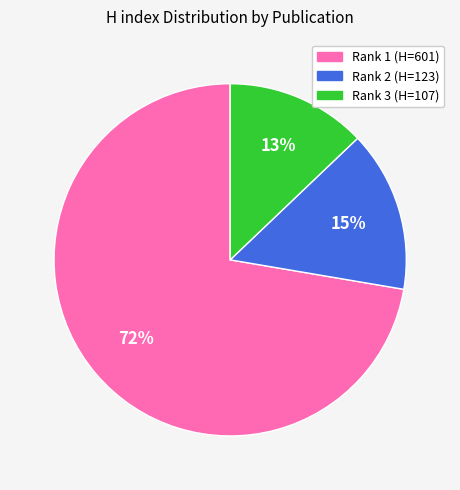

Rank the categories by value from highest to lowest.

Rank 1 (H=601), Rank 2 (H=123), Rank 3 (H=107)